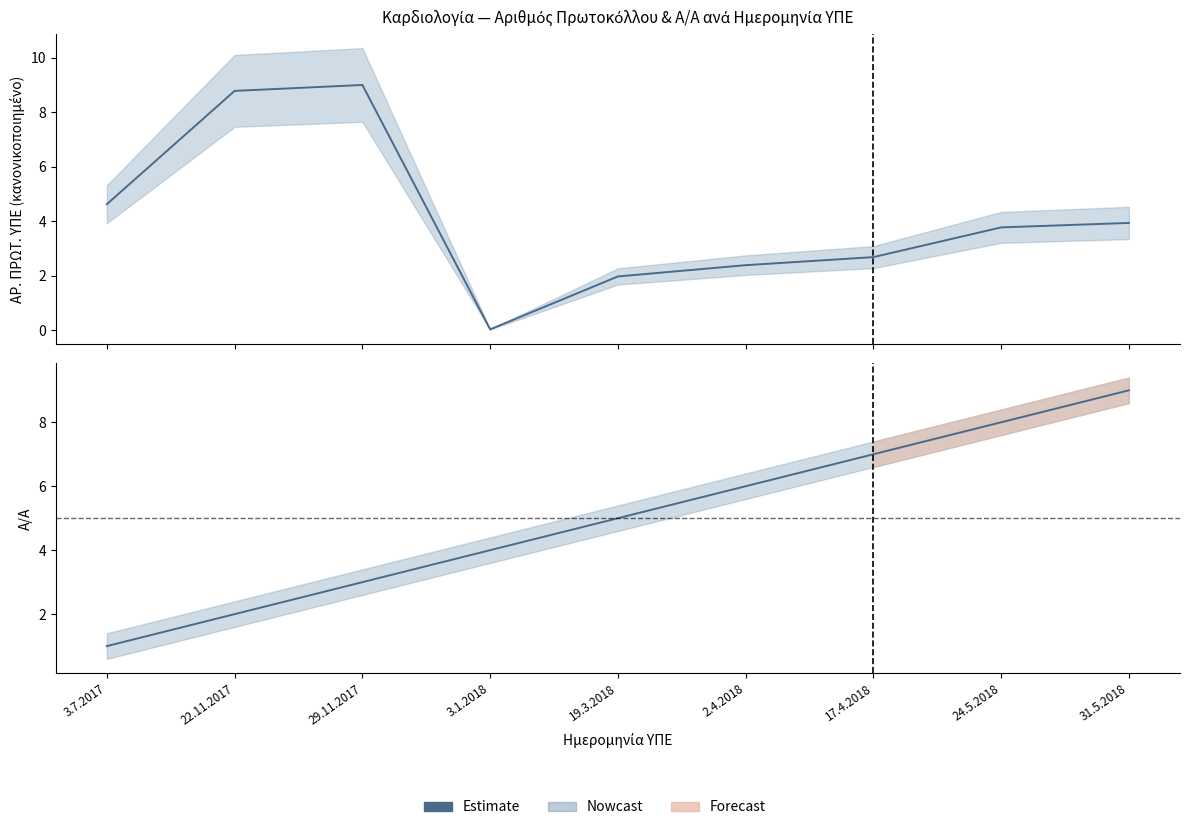

Between 29.11.2017 and 24.5.2018, which is larger?

24.5.2018